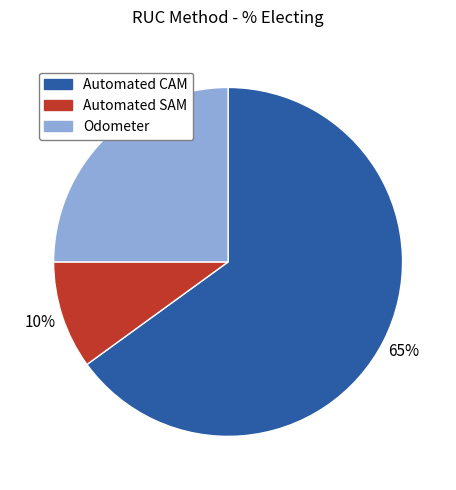

Is there any slice that represents more than half of the pie?

Yes